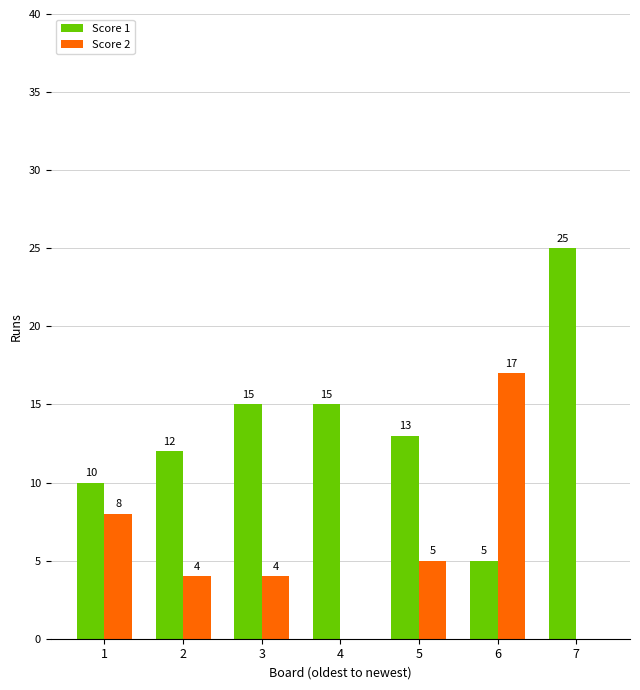

Which series changed the most between 1 and 6?

Score 2